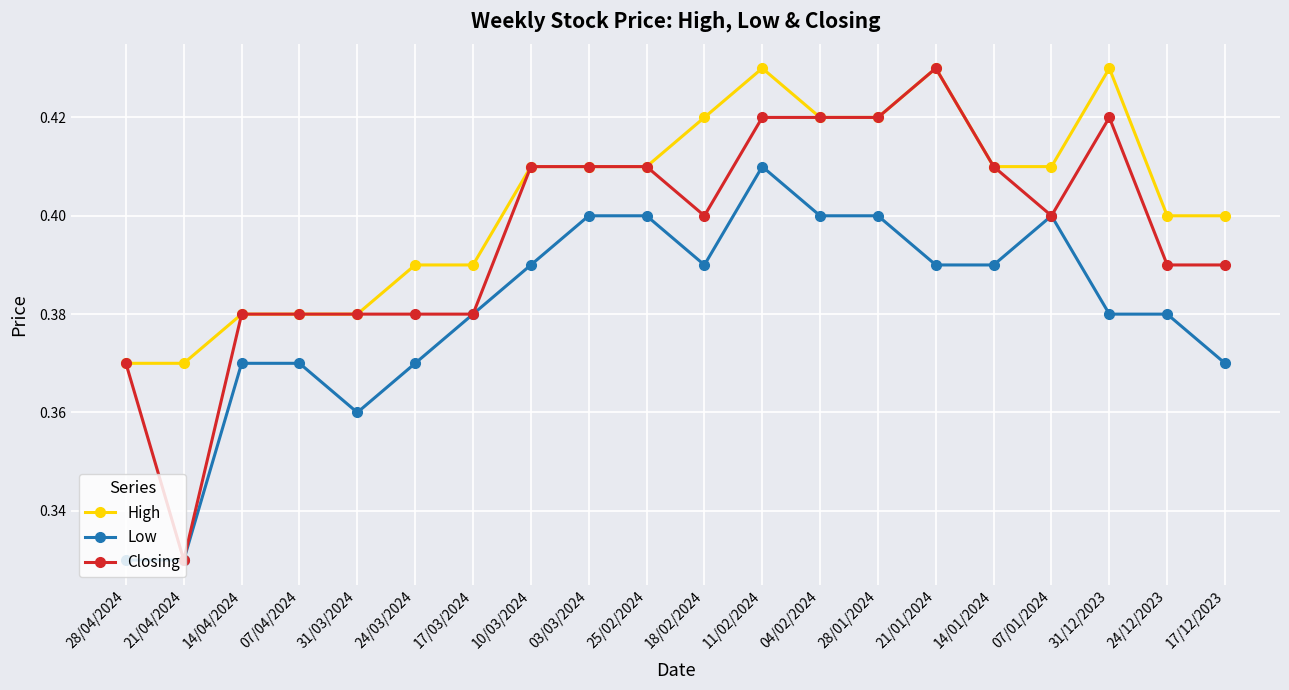

Which series has the largest range (max minus min)?

Closing